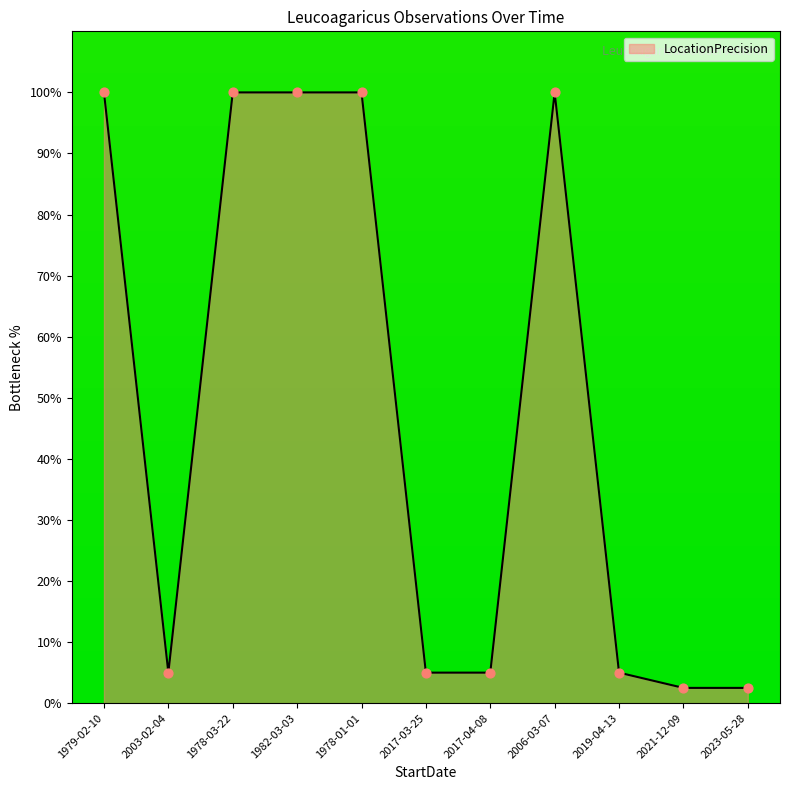

Which has a higher value, 1979-02-10 or 2003-02-04?

1979-02-10